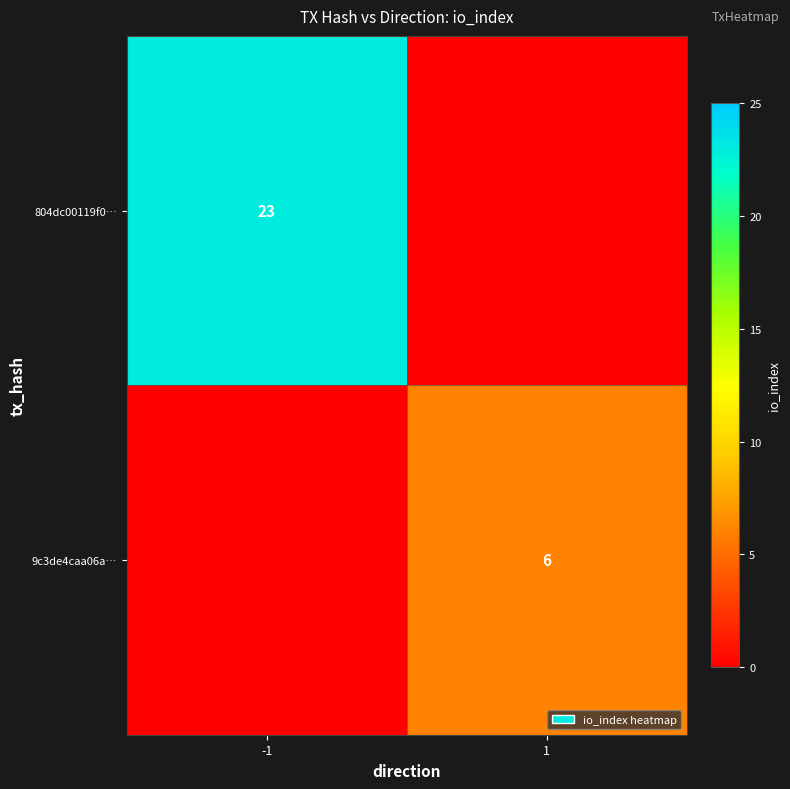

Is it true that 804dc00119f0… equals 15 at -1?

False